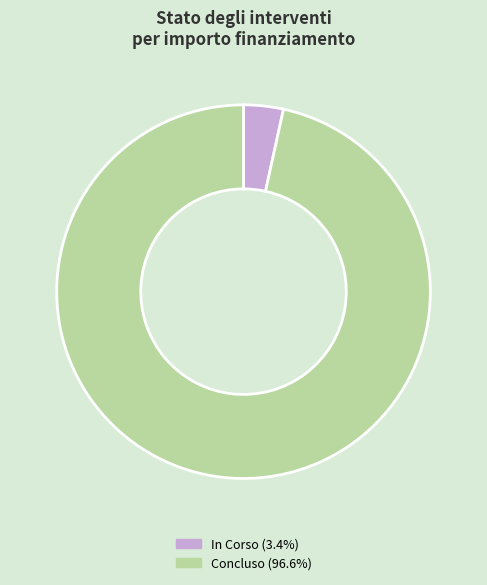

Which has a higher value, In Corso or Concluso?

Concluso